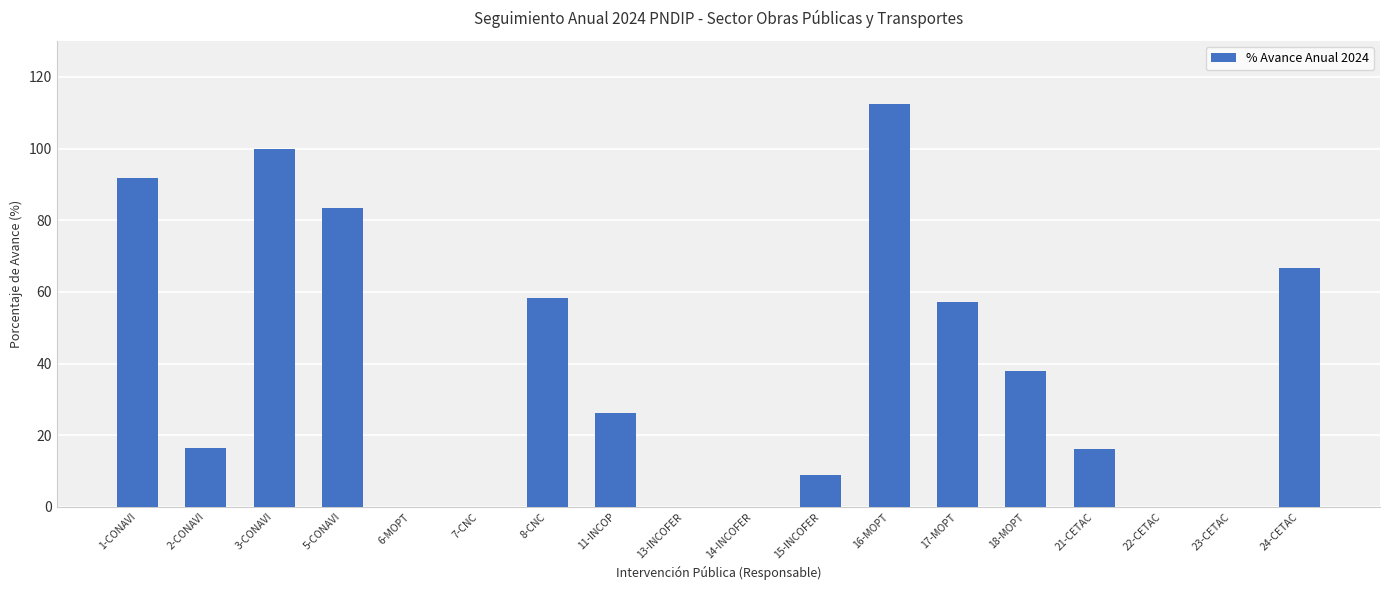

Is it true that the value at 21-CETAC is 16.2?

True